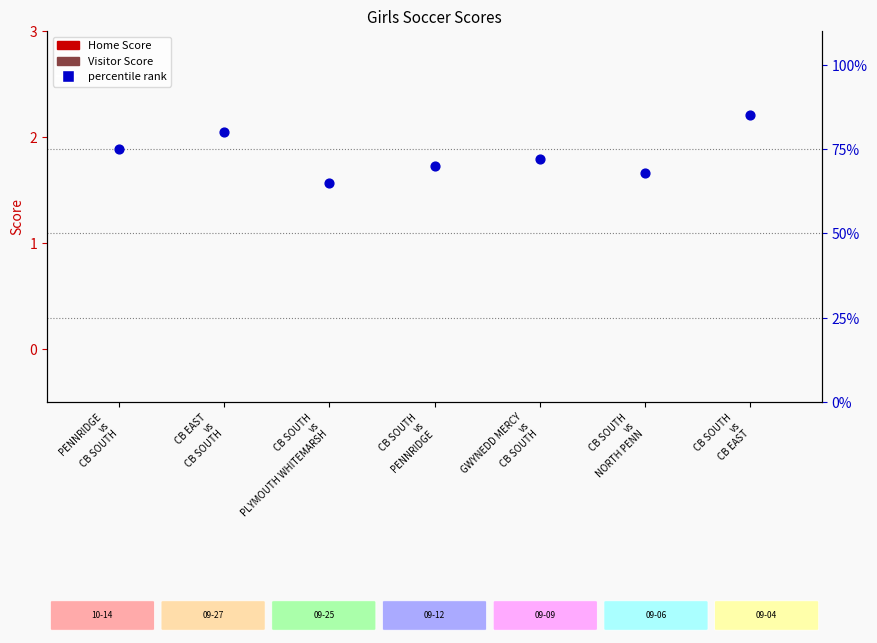

At how many categories does at least one series exceed 53?

7